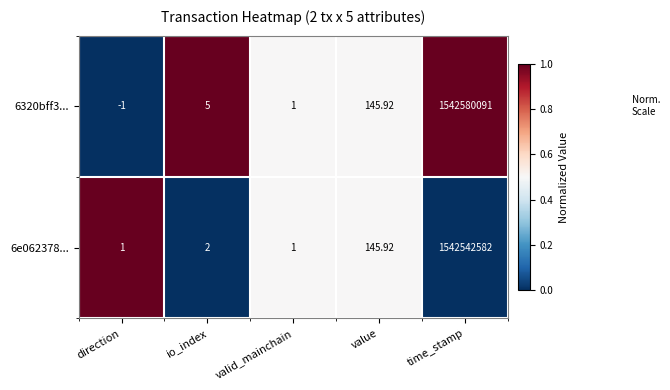

List the labels in order of 6320bff3... value, smallest first.

direction, valid_mainchain, io_index, value, time_stamp